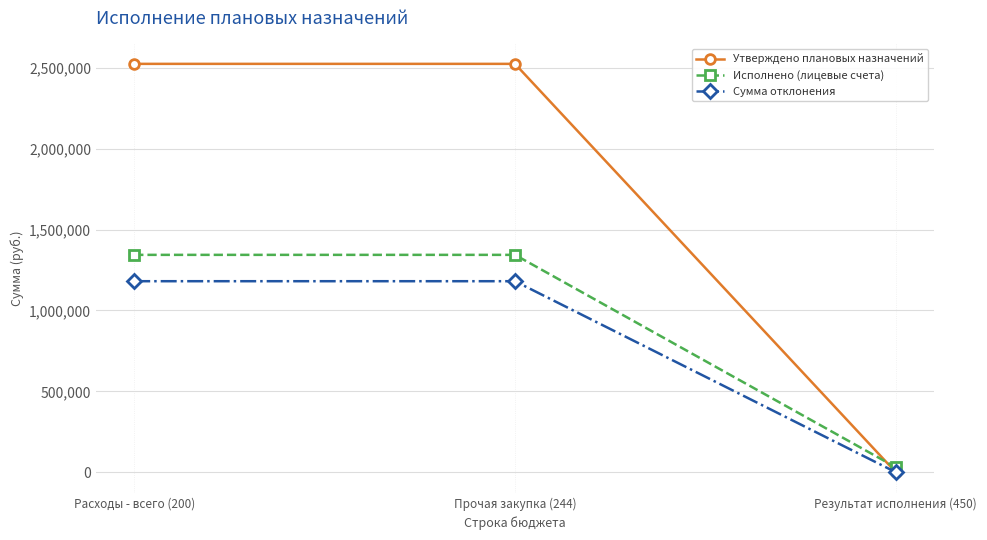

How many data points does each series have?

3